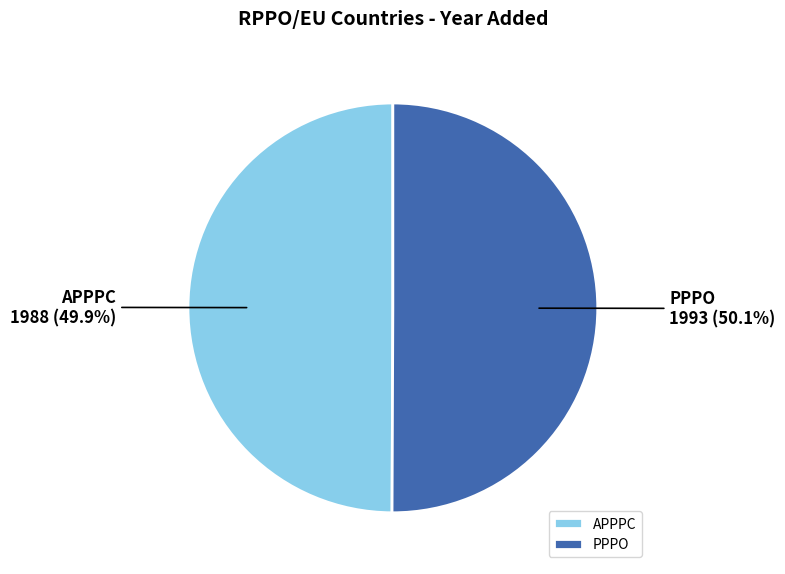

The APPPC slice represents 56% of the pie. True or false?

False